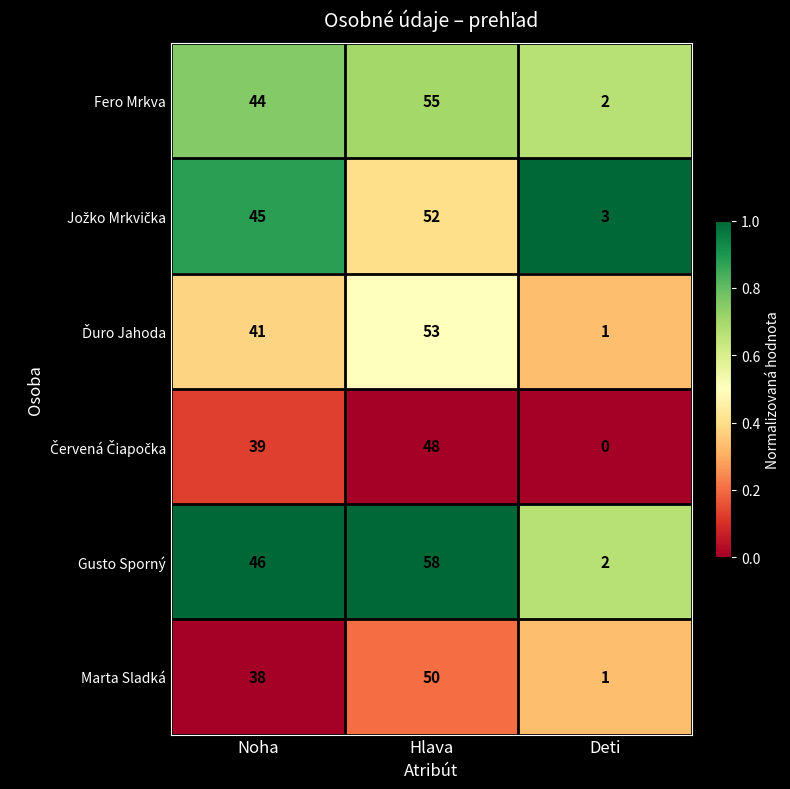

How many Marta Sladká values are between 1 and 50?

3